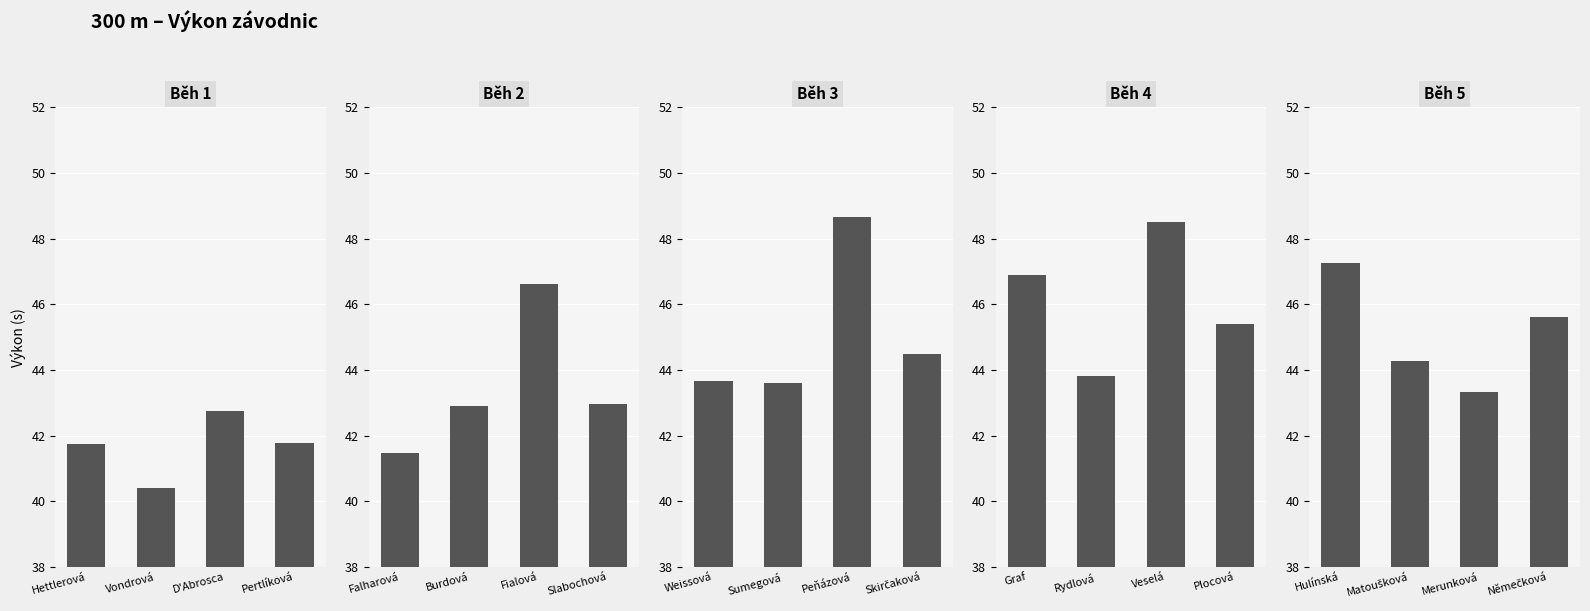

How many groups of bars are there?

4